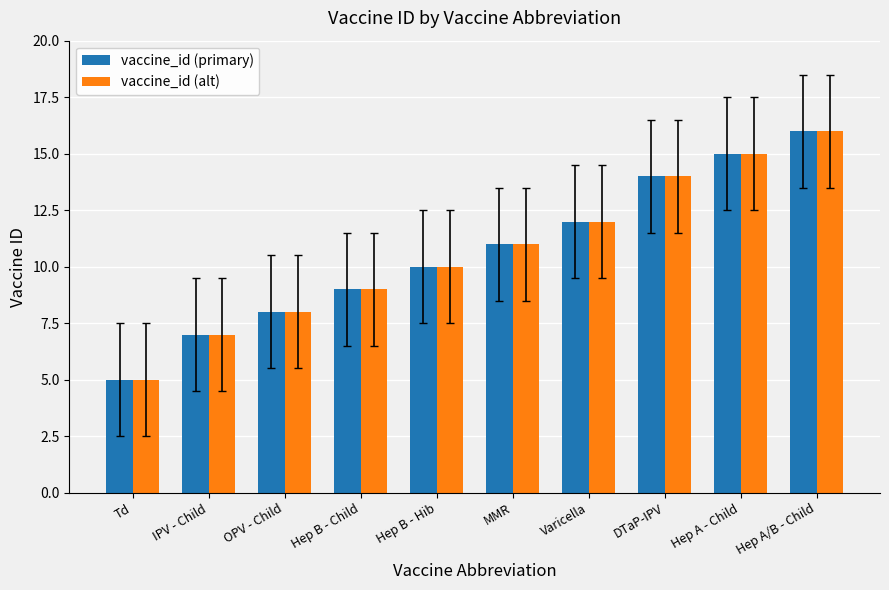

What is the minimum value for vaccine_id (alt)?

5